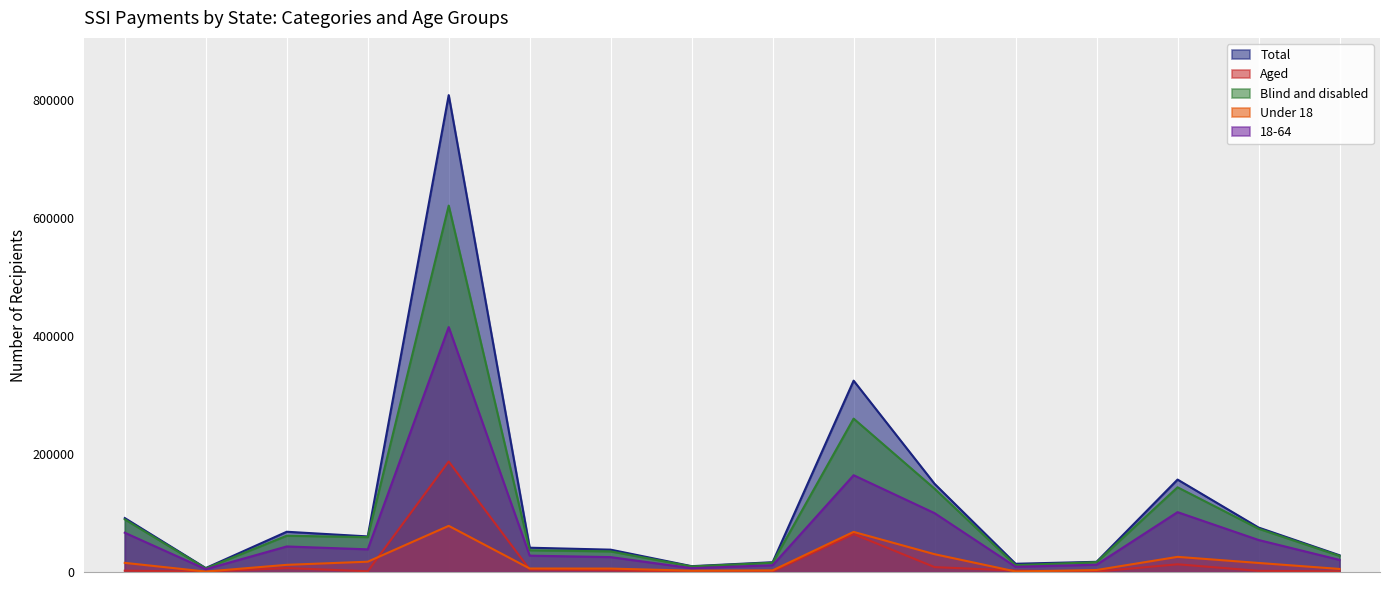

What is the average value of the Total series?

119156